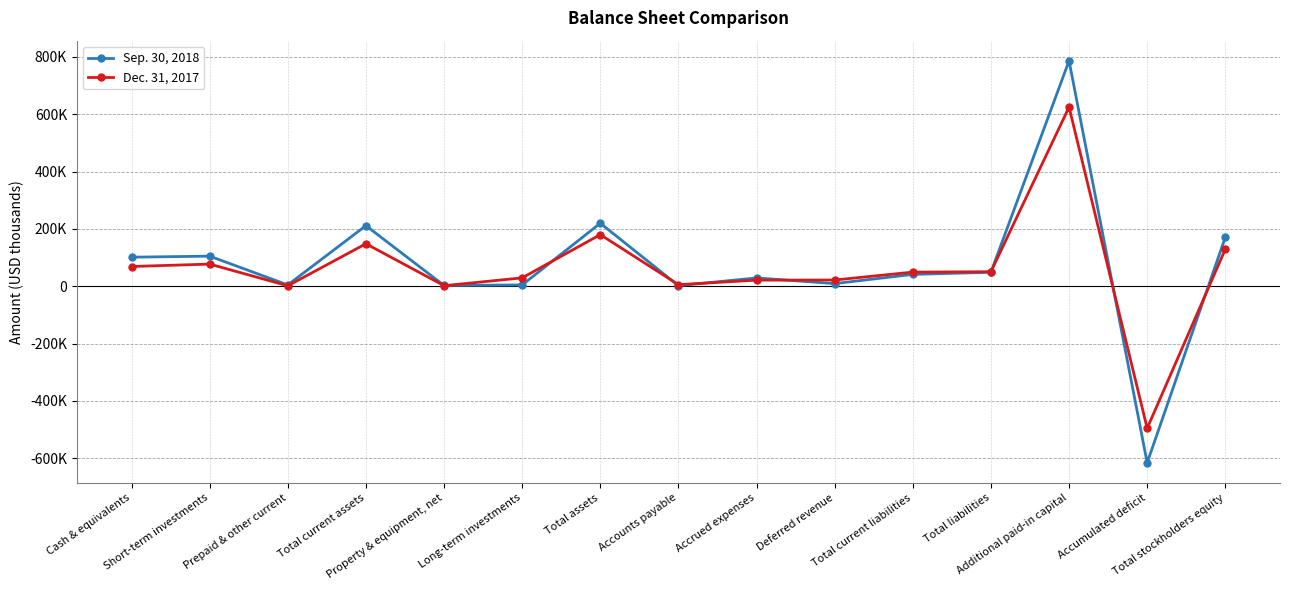

How many values in the Dec. 31, 2017 series are below 49467?

7